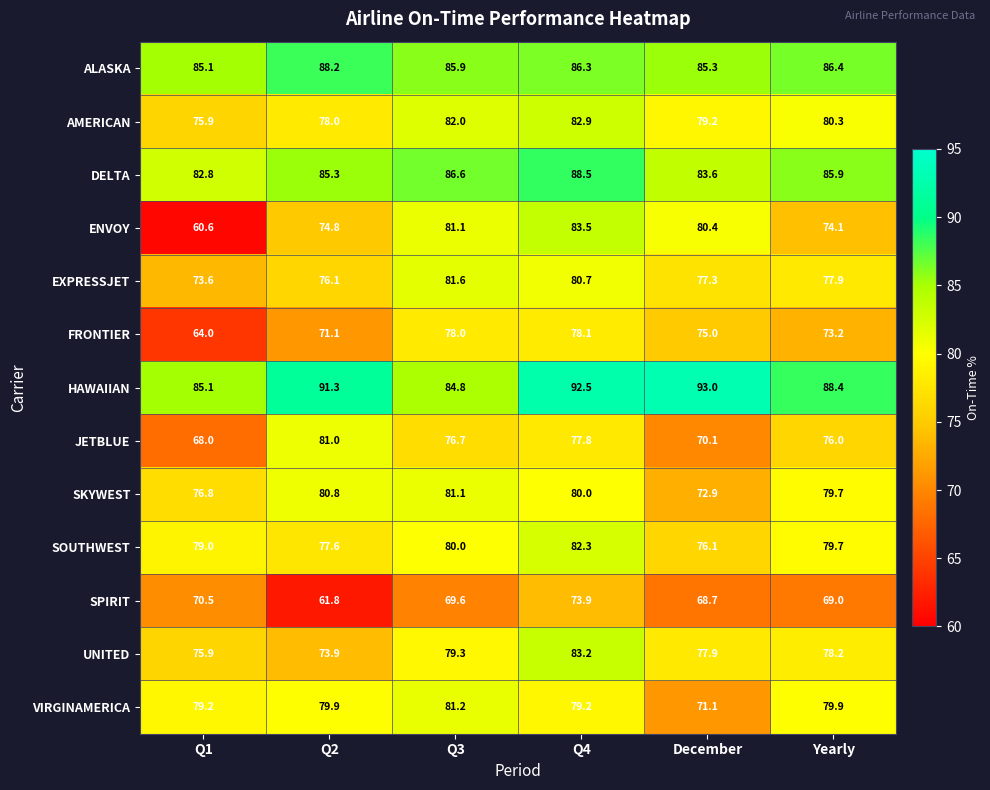

What is the difference between the AMERICAN values at Q4 and December?

3.7